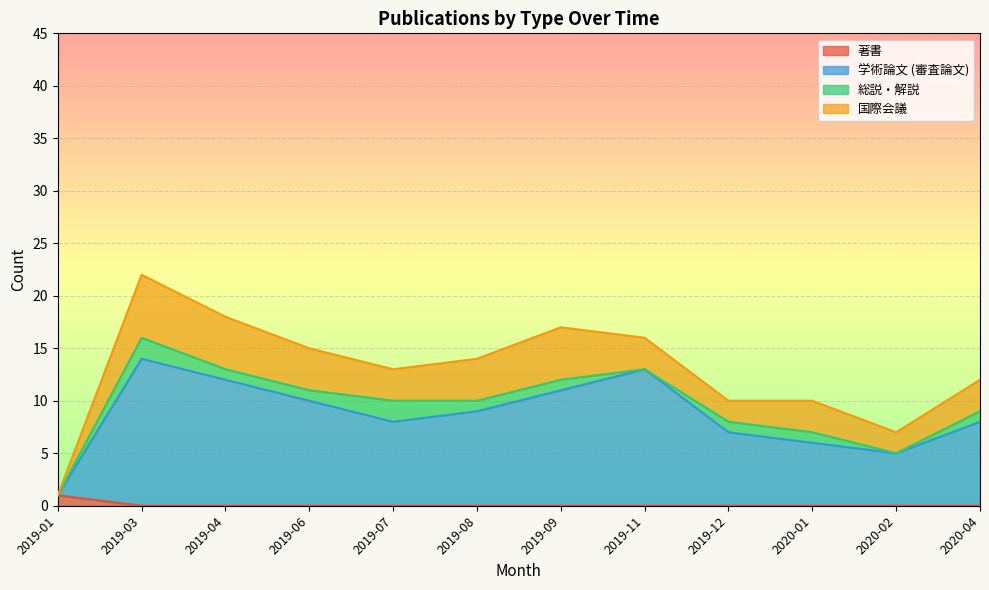

True or false: 著書 and 学術論文 (審査論文) cross at least once.

False